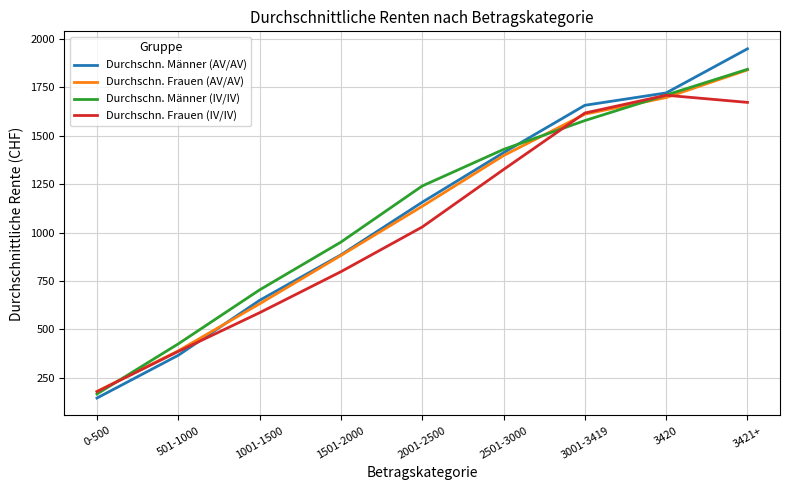

Reading left to right, list all the values displayed in this chart.

Durchschn. Männer (AV/AV): 0-500=145	501-1000=366	1001-1500=650	1501-2000=885	2001-2500=1157	2501-3000=1413	3001-3419=1658	3420=1722	3421+=1950
Durchschn. Frauen (AV/AV): 0-500=179	501-1000=389	1001-1500=632	1501-2000=882	2001-2500=1136	2501-3000=1398	3001-3419=1612	3420=1698	3421+=1841
Durchschn. Männer (IV/IV): 0-500=166	501-1000=425	1001-1500=704	1501-2000=951	2001-2500=1241	2501-3000=1430	3001-3419=1579	3420=1711	3421+=1844
Durchschn. Frauen (IV/IV): 0-500=178	501-1000=386	1001-1500=586	1501-2000=798	2001-2500=1029	2501-3000=1326	3001-3419=1618	3420=1710	3421+=1673